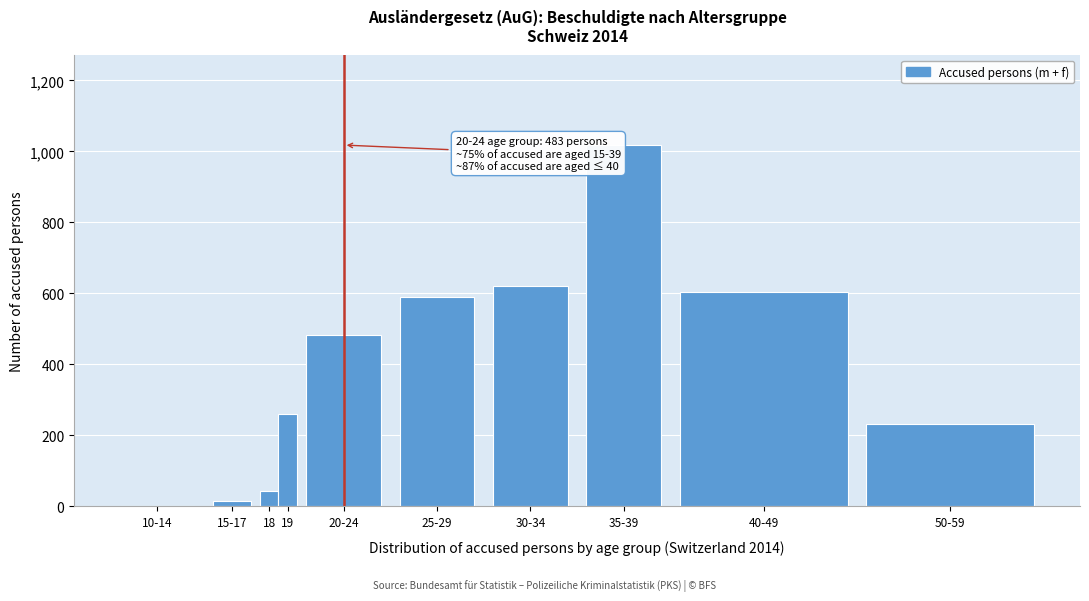

Reading right to left, list all the values displayed in this chart.

50-59=233	40-49=605	35-39=1018	30-34=621	25-29=589	20-24=483	19=261	18=43	15-17=14	10-14=1